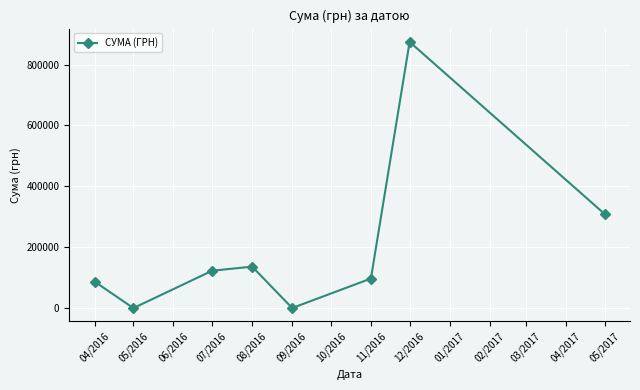

What is the sum of all values?

1627235.3